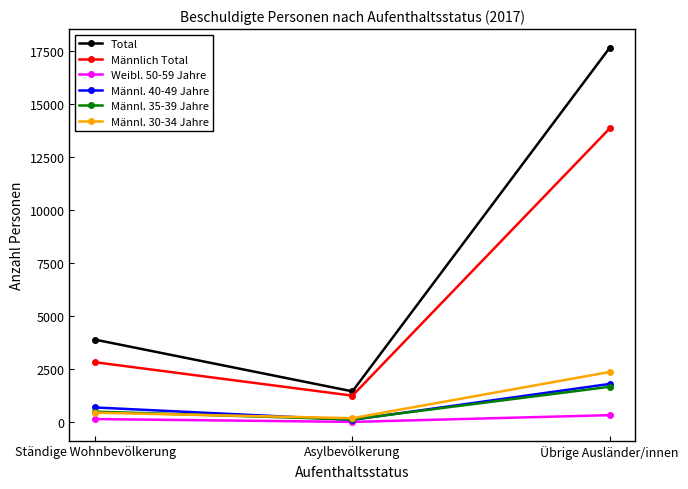

Which series has the widest spread of values?

Total